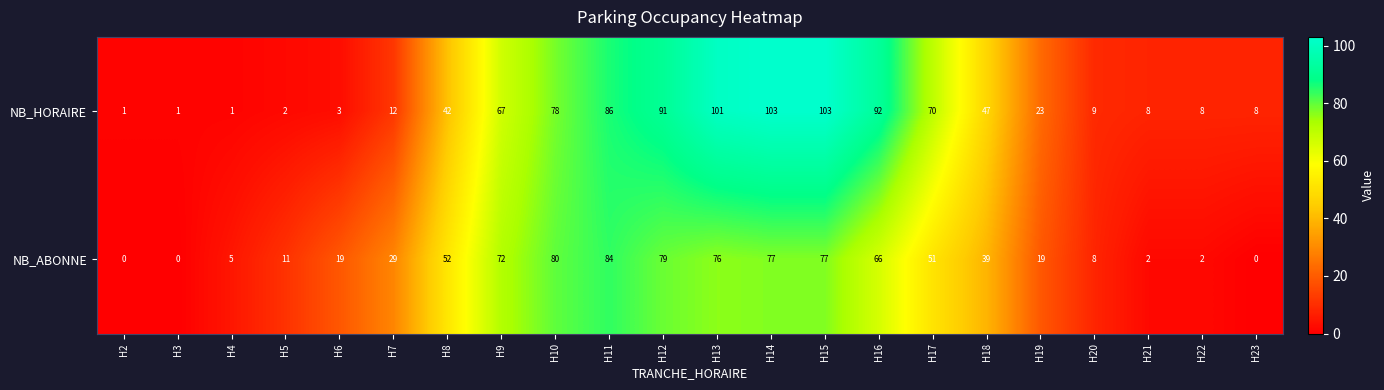

List the series in order of their peak value, lowest first.

NB_ABONNE, NB_HORAIRE